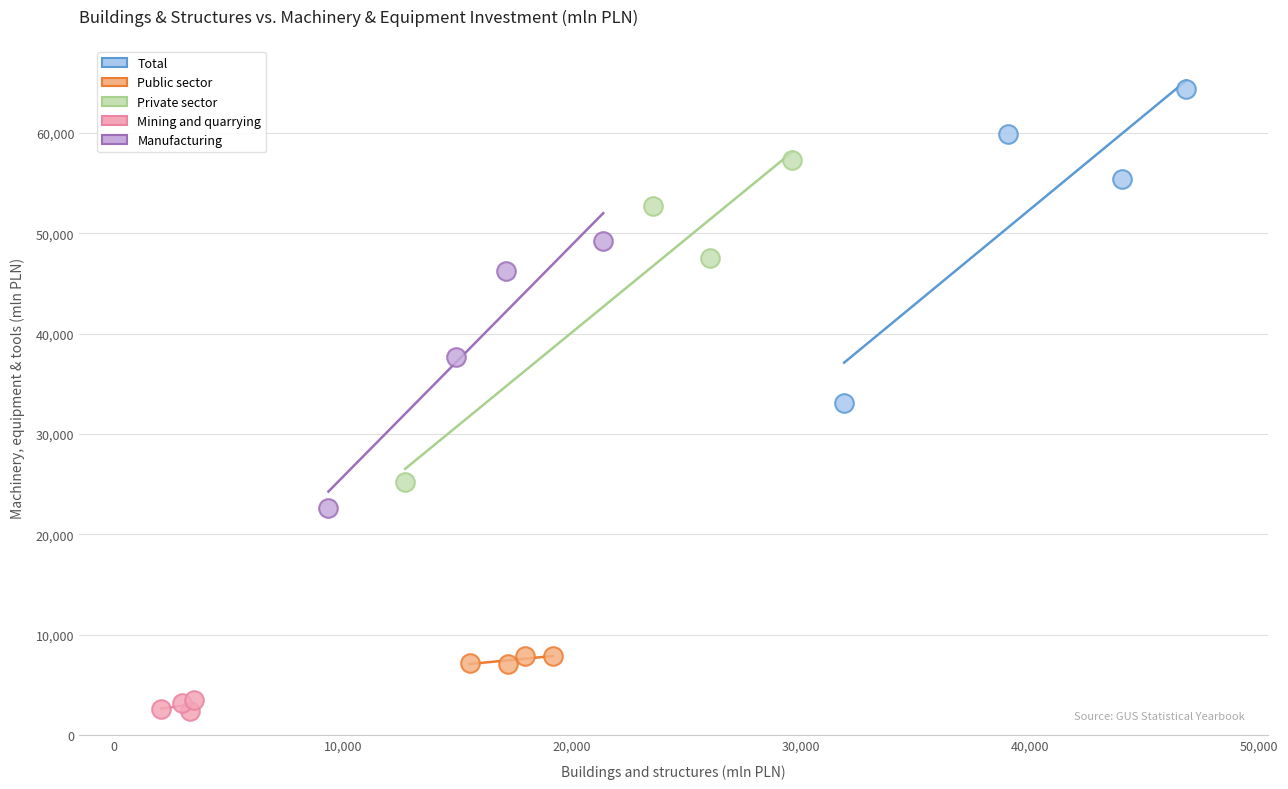

Which series contains the highest Y value?

Total